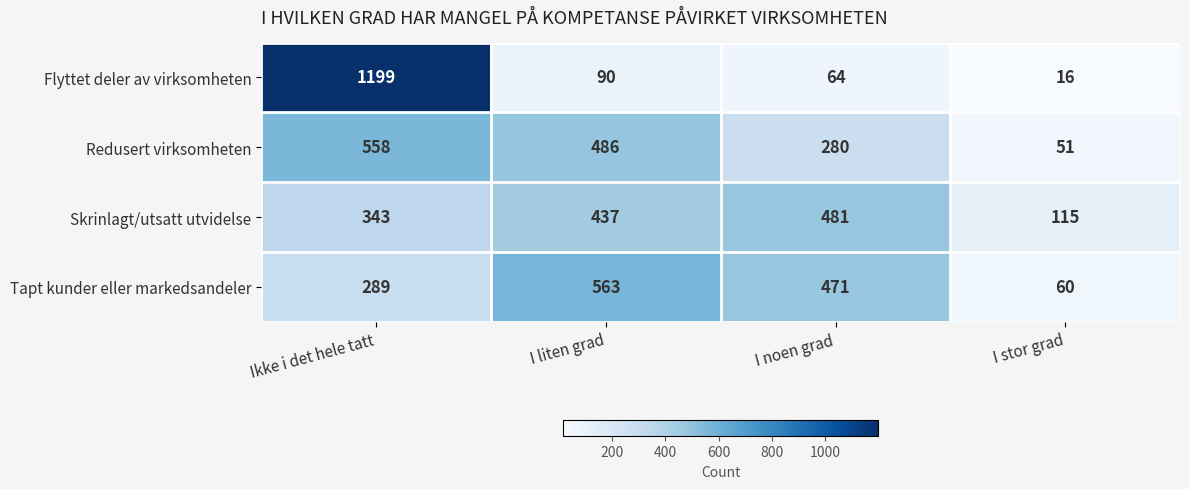

Is it true that Redusert virksomheten equals 169 at I noen grad?

False